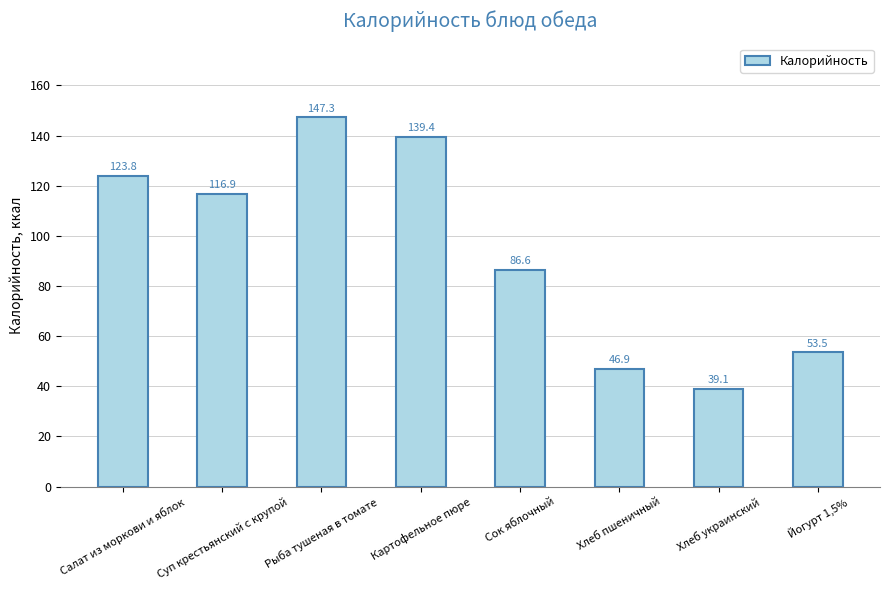

What is the label of the 3rd bar from the right?

Хлеб пшеничный